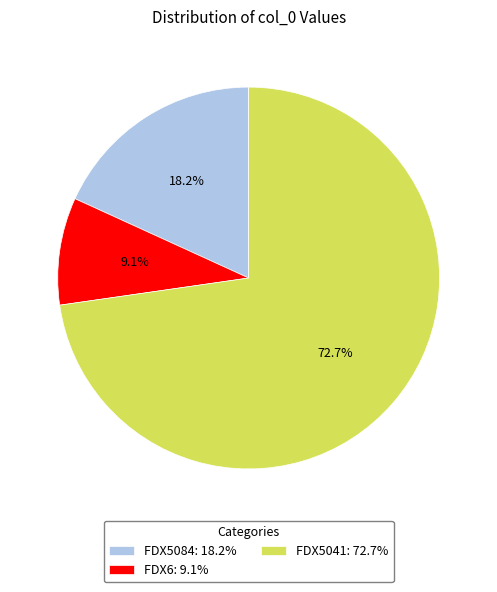

Does FDX6 represent more than half of the total?

No